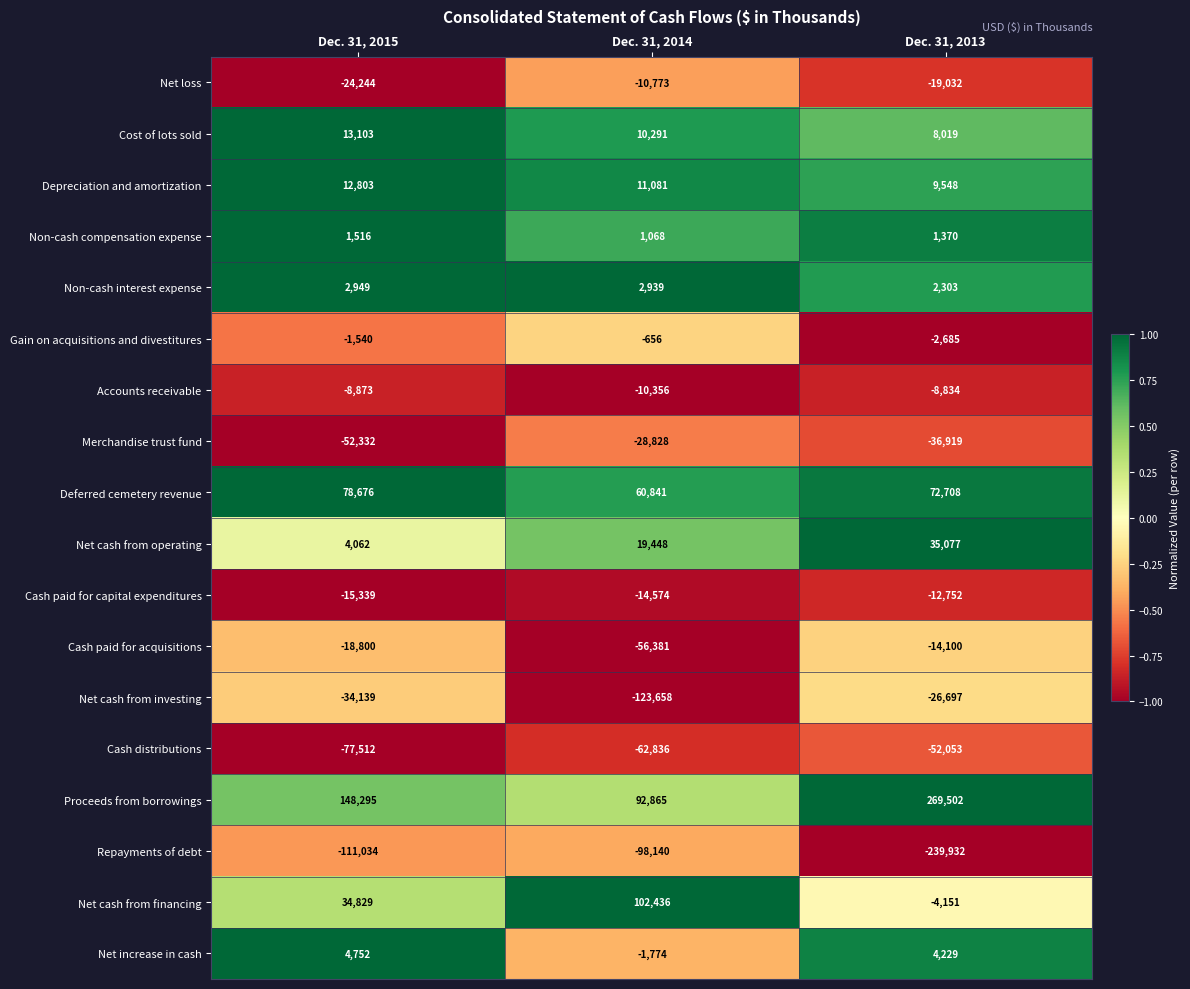

Where does the Net cash from investing series first go above -34139?

Dec. 31, 2013